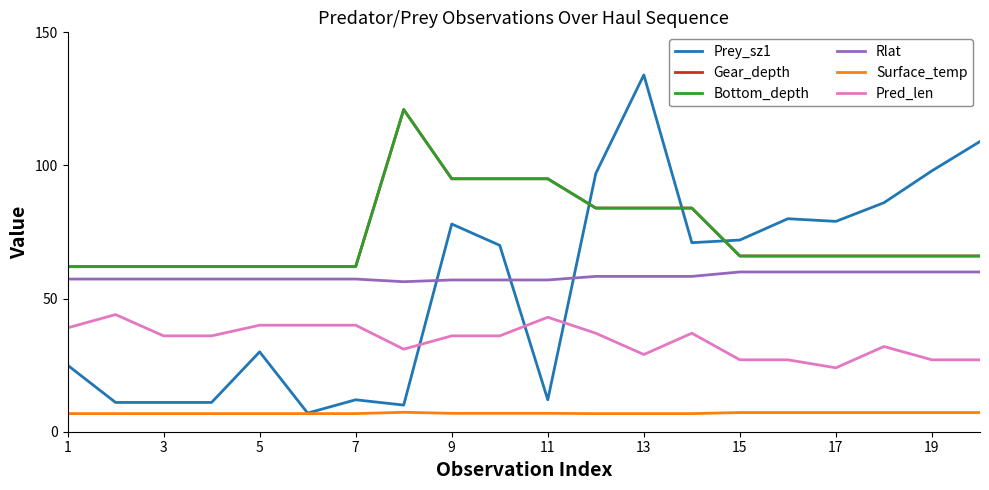

Does the chart display data point markers on the line(s)?

No